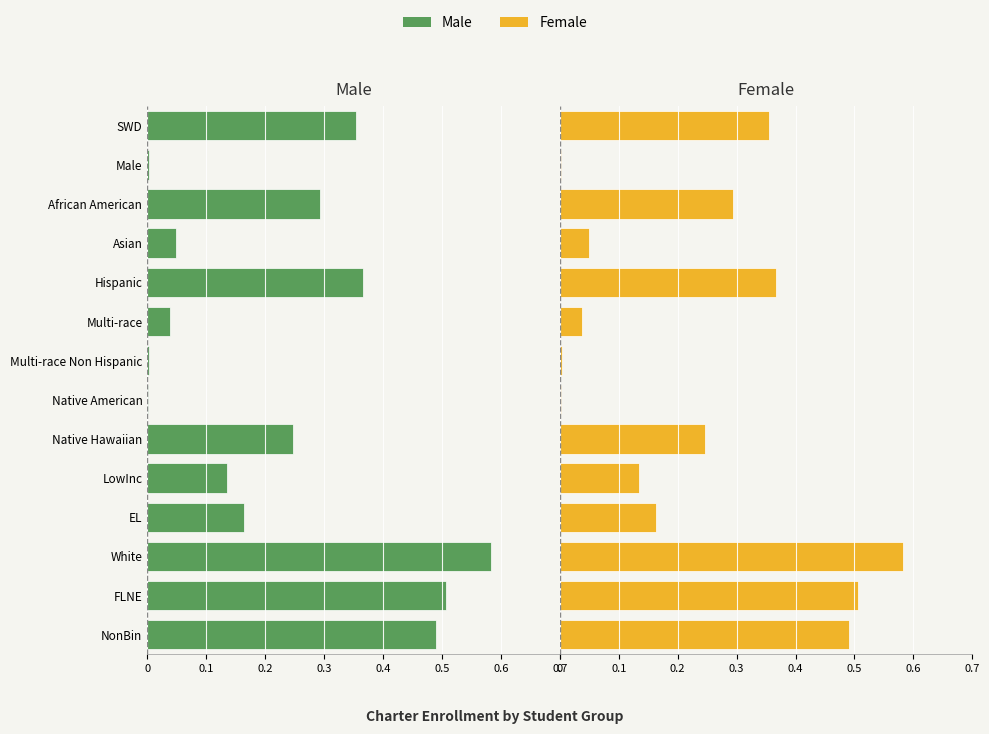

List the series in order of their overall mean, lowest first.

Male, Female